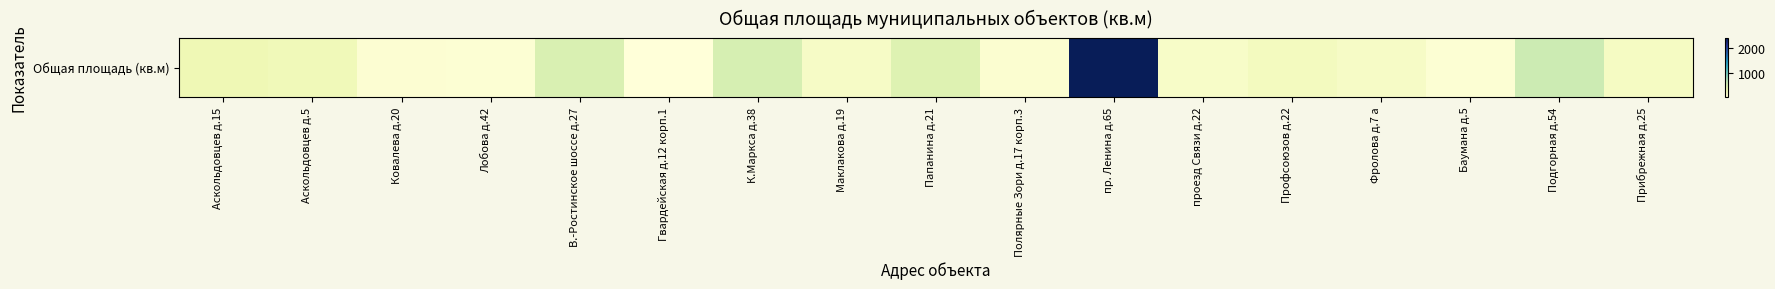

The chart shows a value of 193.3 at Прибрежная д.25. True or false?

True